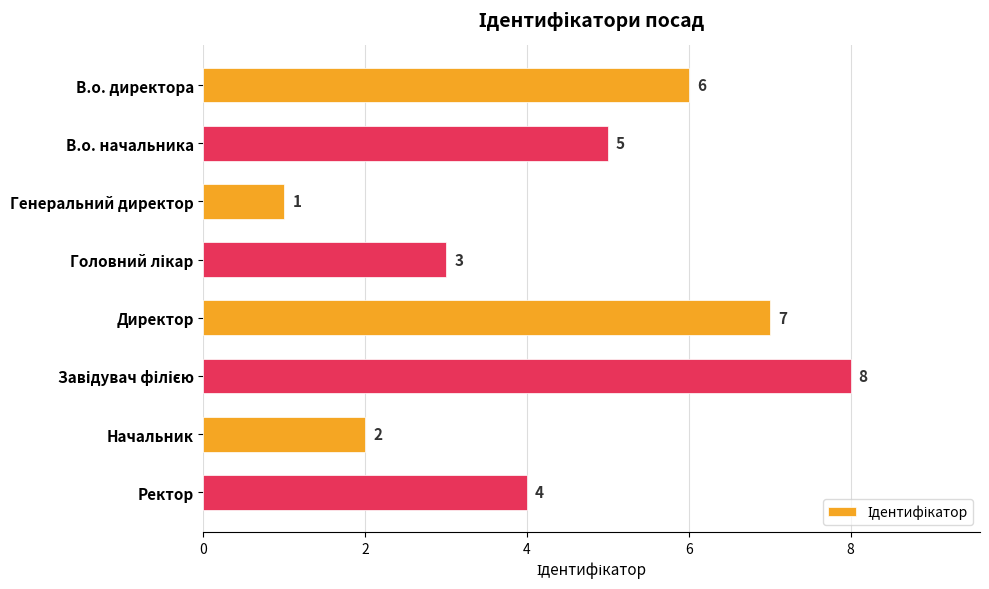

What is the label of the 1st bar from the bottom?

Ректор